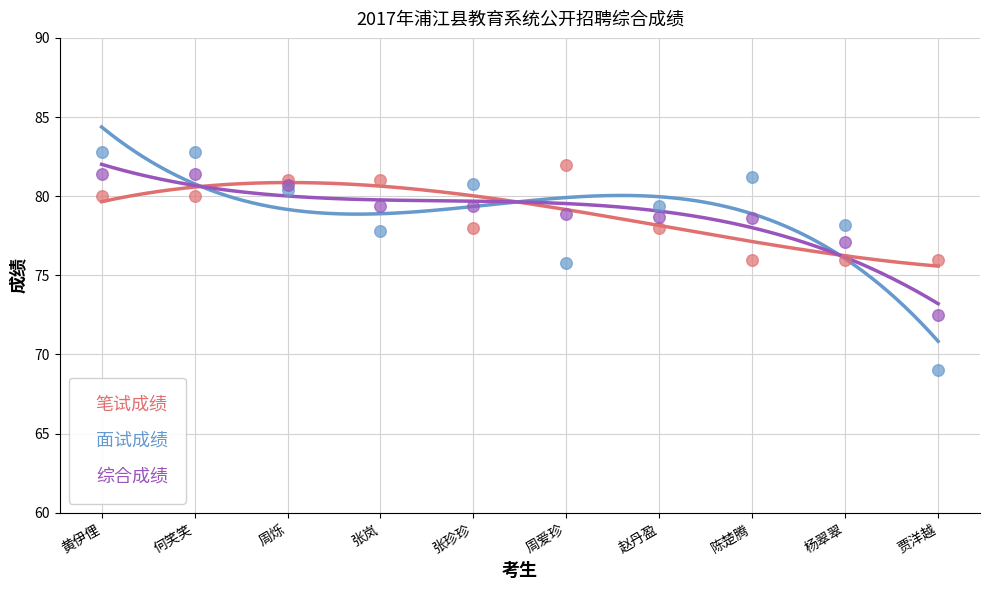

Which series has the widest spread of Y values?

面试成绩